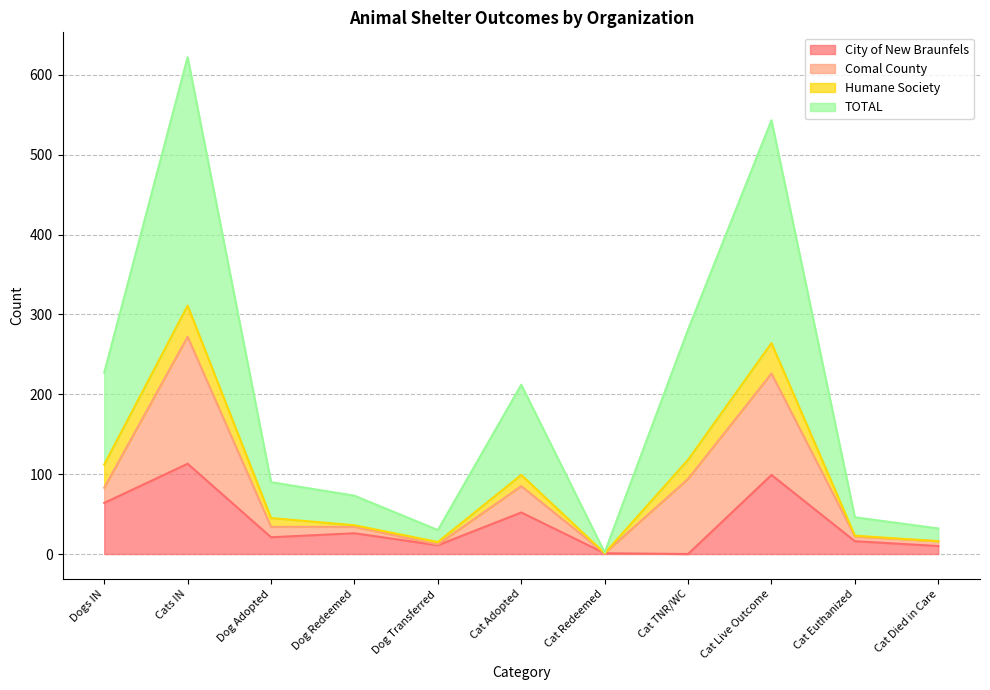

Does the chart have visible grid lines?

Yes